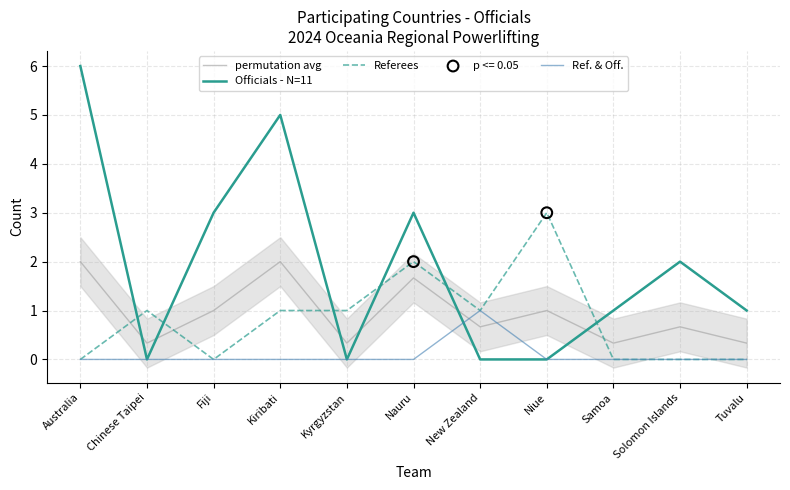

Which series contains the lowest Y value?

Officials - N=11